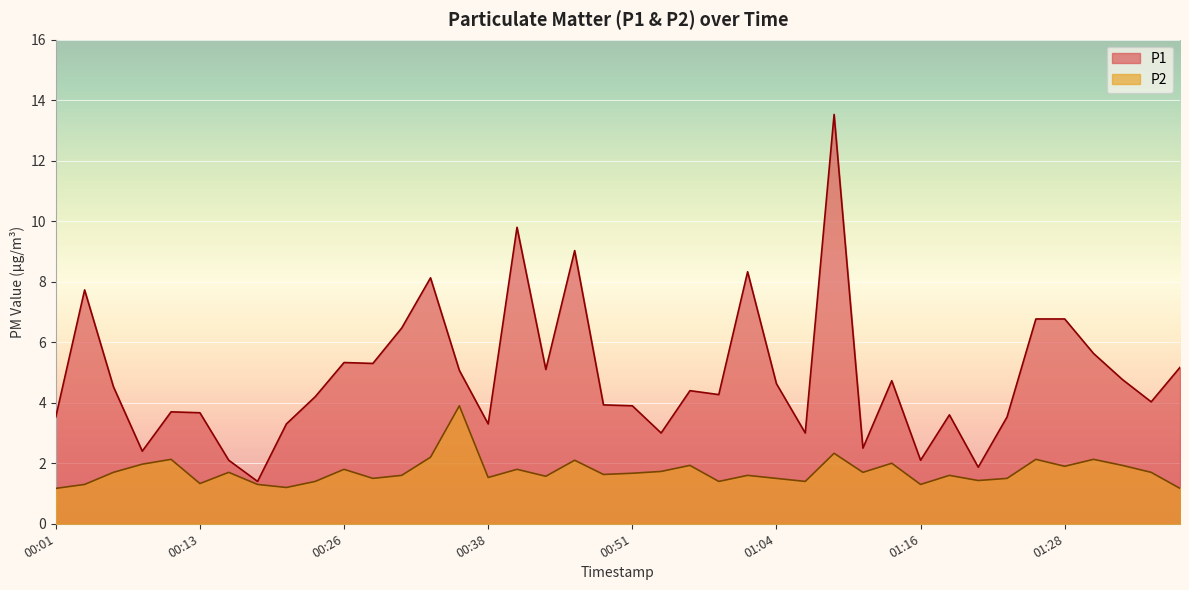

Which series has the largest total across all categories?

P1